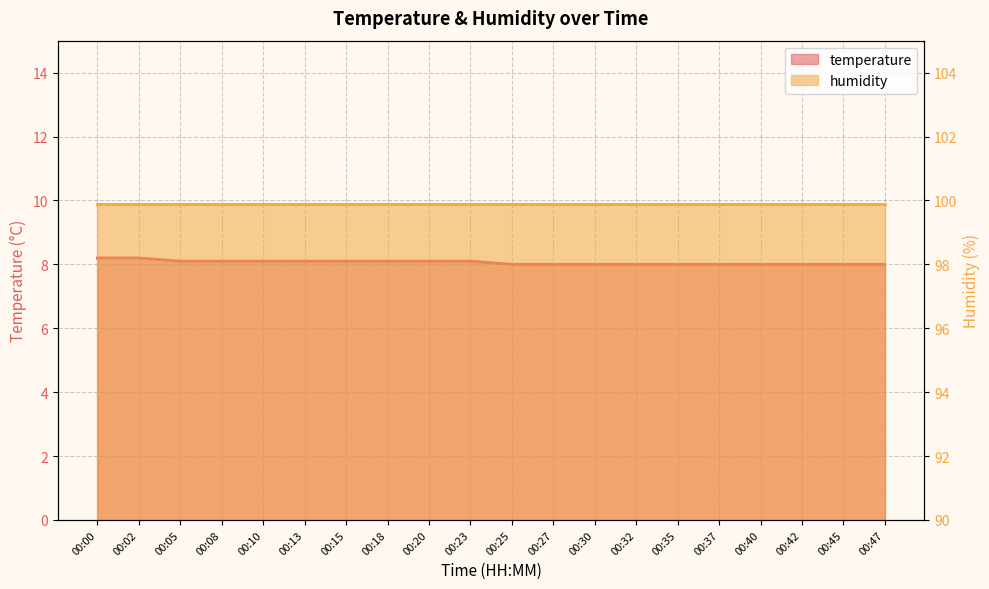

True or false: the data shows 8.0 at 00:42.

True